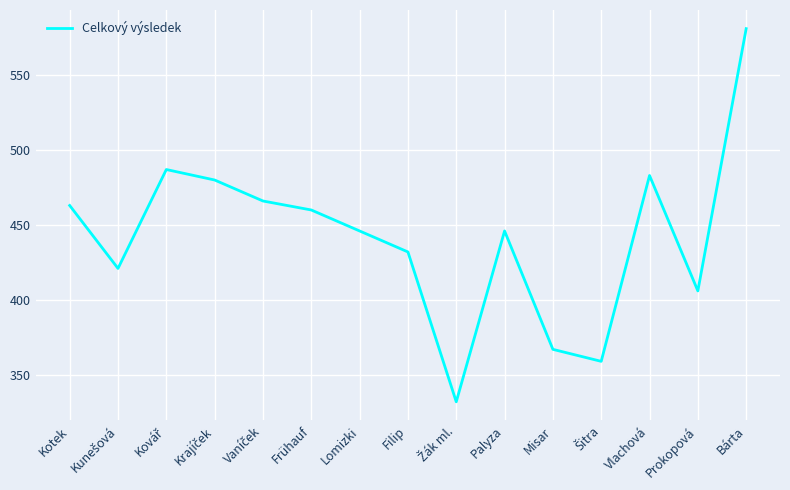

Read the value at Bárta, to the nearest 10.

580